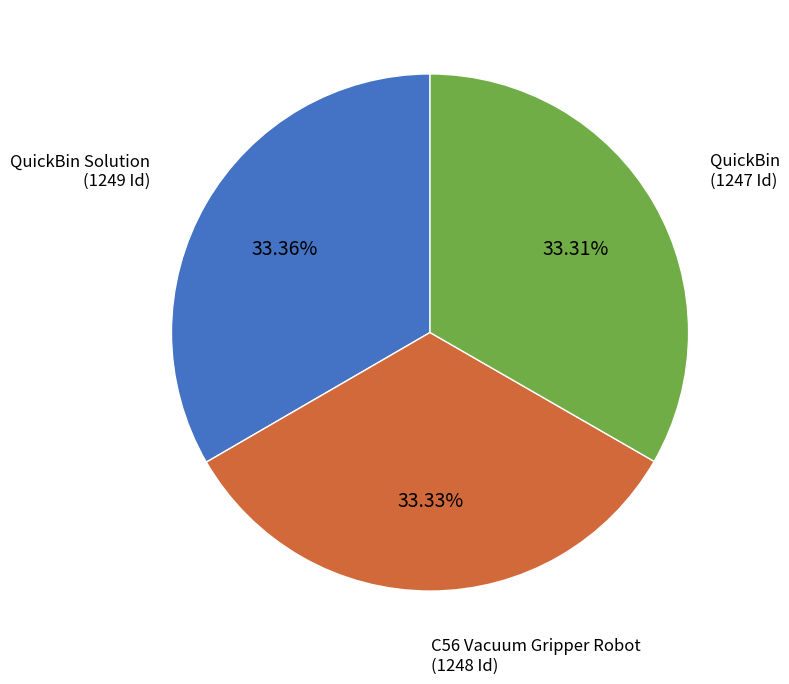

Does any single category account for the majority?

No